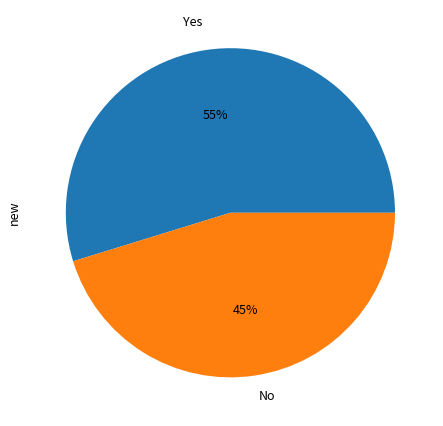

To the nearest percent, what is the difference between the largest and smallest slice percentages?

10%